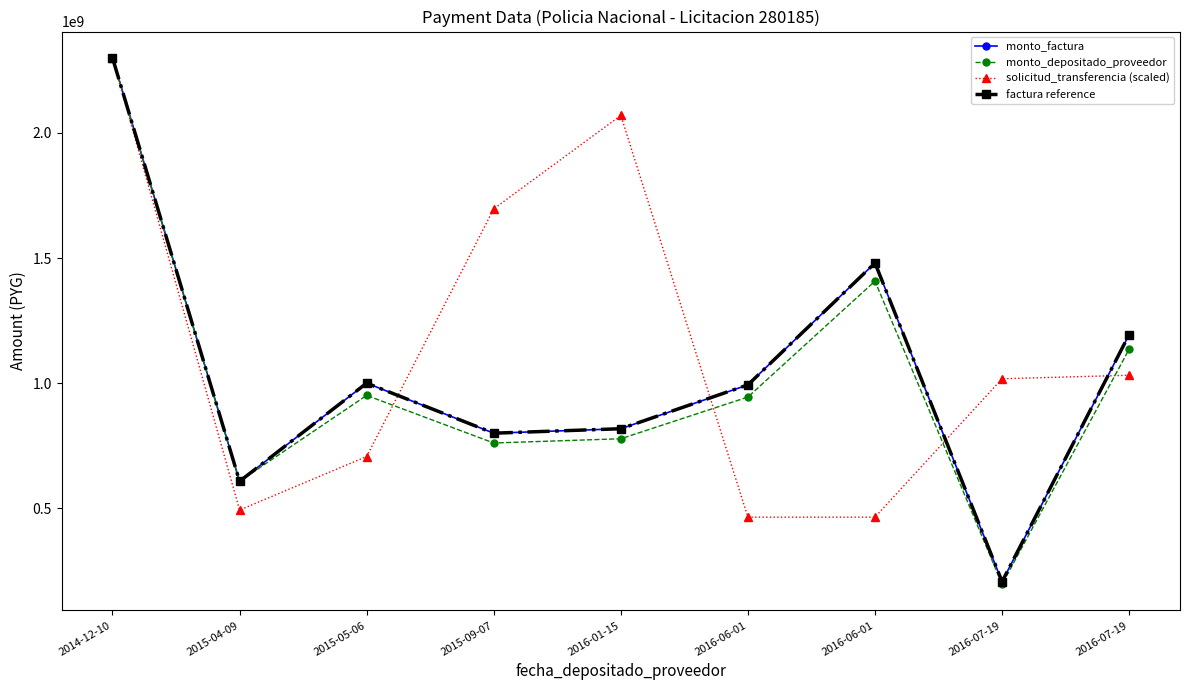

Which series has the largest range (max minus min)?

monto_depositado_proveedor